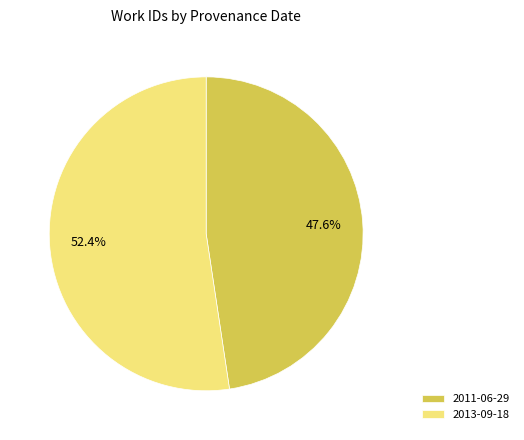

Which slice is the largest?

2013-09-18